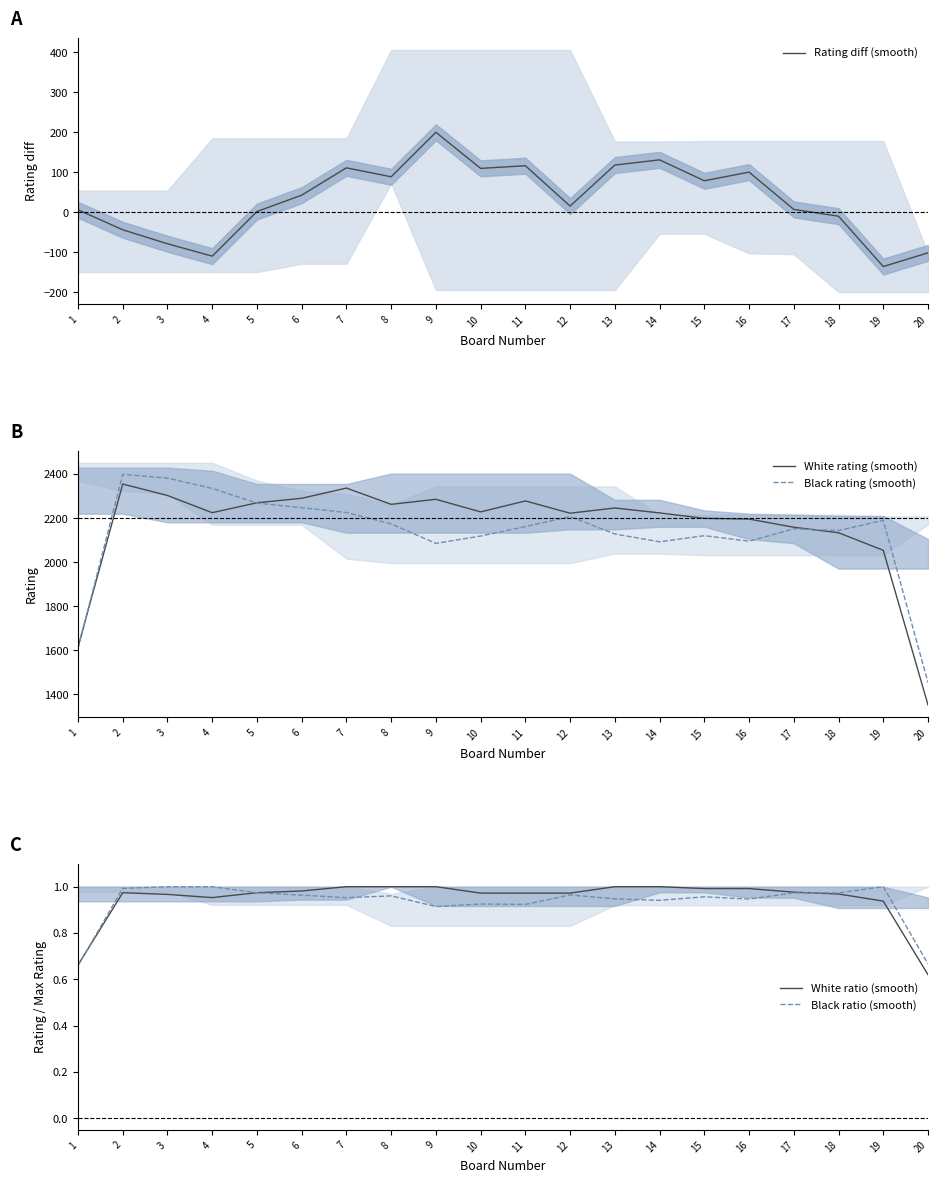

How many lines are shown in the chart?

5